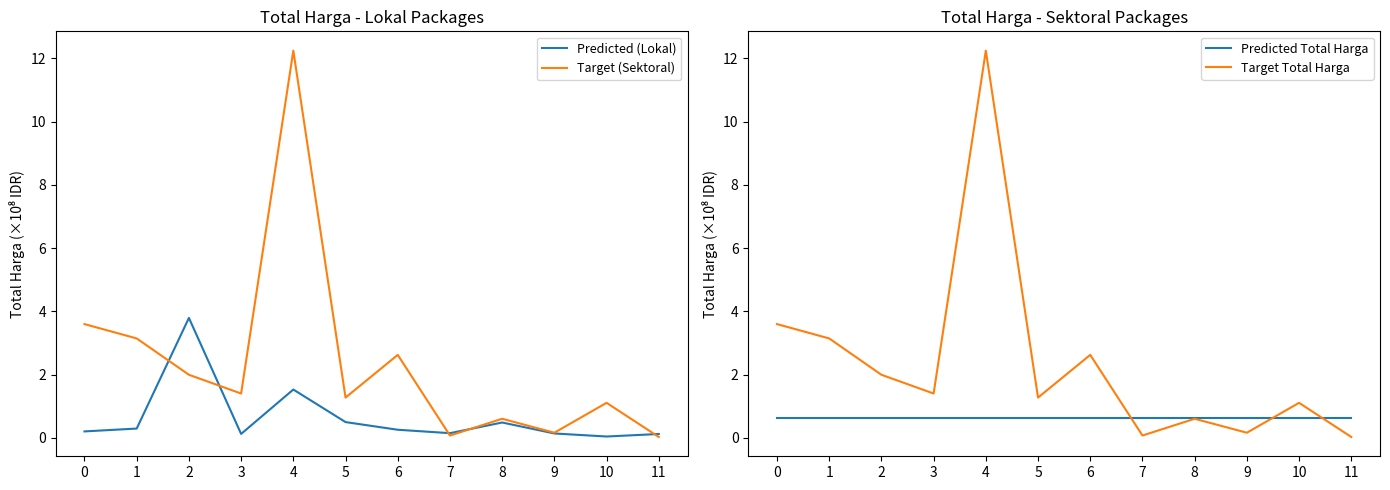

In Predicted (Lokal), how many points are lower than both neighbors (excluding endpoints)?

3